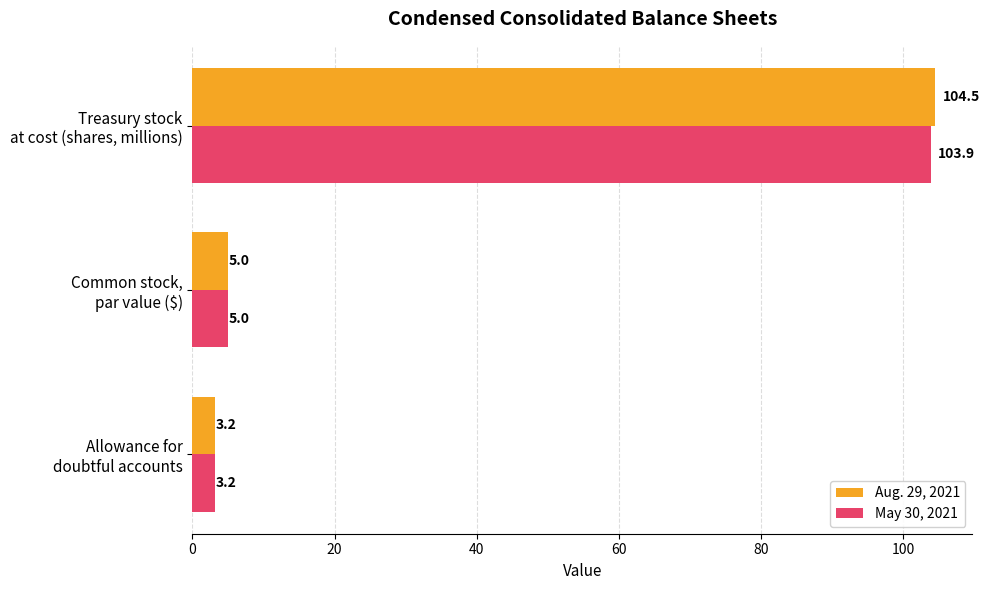

What is the average value of the Aug. 29, 2021 series?

37.6